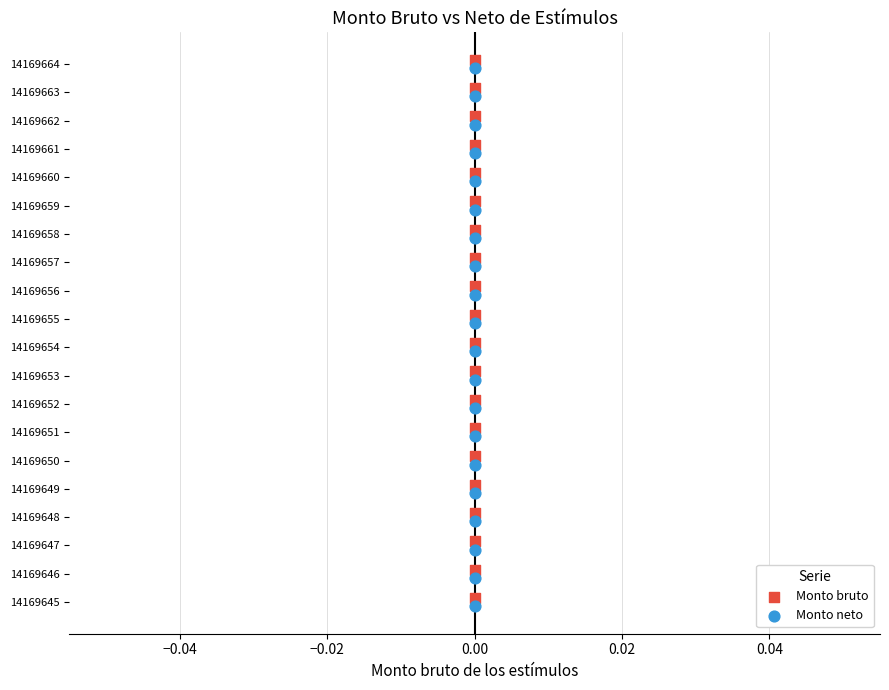

What are all the series names shown in the legend?

Monto bruto, Monto neto